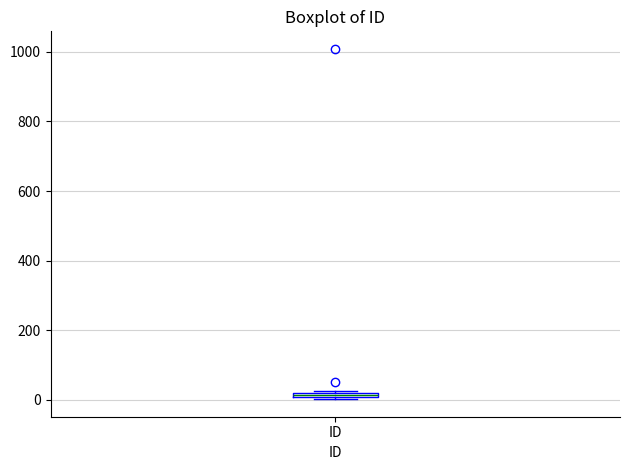

Where is the lower edge of the box for ID on the y-axis? The values are not printed on the chart, so give them approximately, as read against the axis.

0